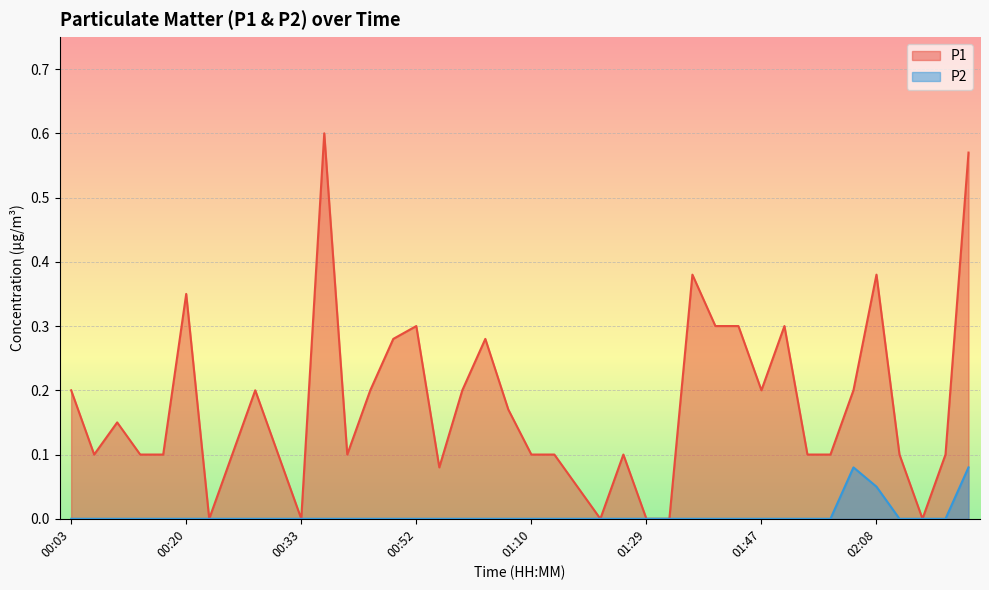

At which category is the sum across all series the highest?

02:18